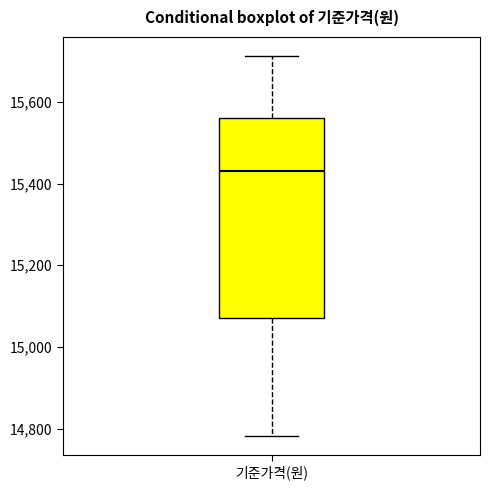

Read this box plot against the y-axis: the position of the median line, the range covered by the box, and the ends of both whiskers. The values are not printed on the chart, so give them approximately, as read against the axis.

median 15440, box 15060 to 15560, whiskers 14780 to 15720